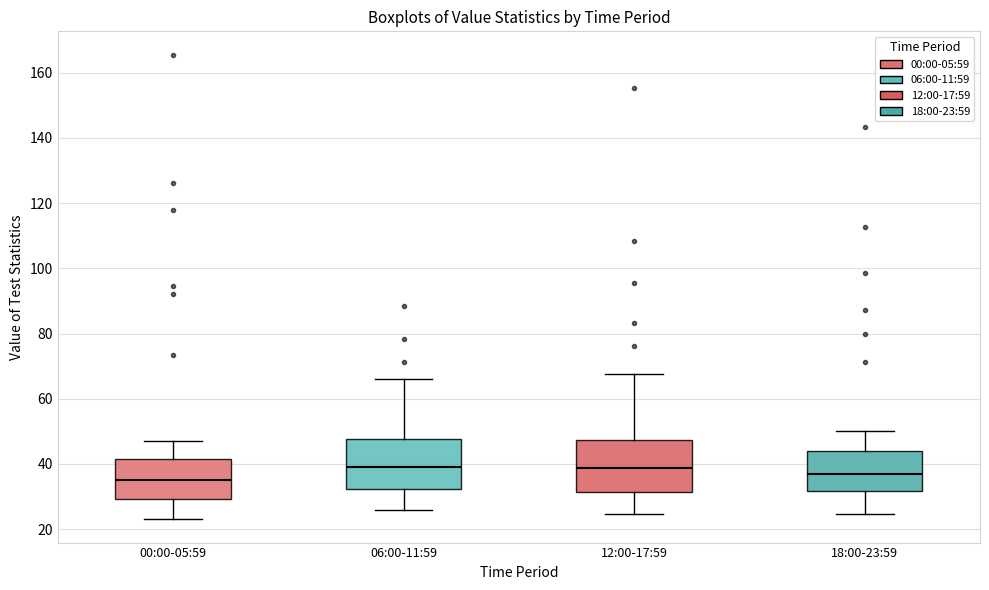

Reading left to right, read every box against the y-axis: the position of its median line, the range the box covers, and the ends of its whiskers. The values are not printed on the chart, so give them approximately, as read against the axis.

00:00-05:59: median 34, box 30 to 42, whiskers 24 to 48
06:00-11:59: median 40, box 32 to 48, whiskers 26 to 66
12:00-17:59: median 38, box 32 to 48, whiskers 24 to 68
18:00-23:59: median 36, box 32 to 44, whiskers 24 to 50